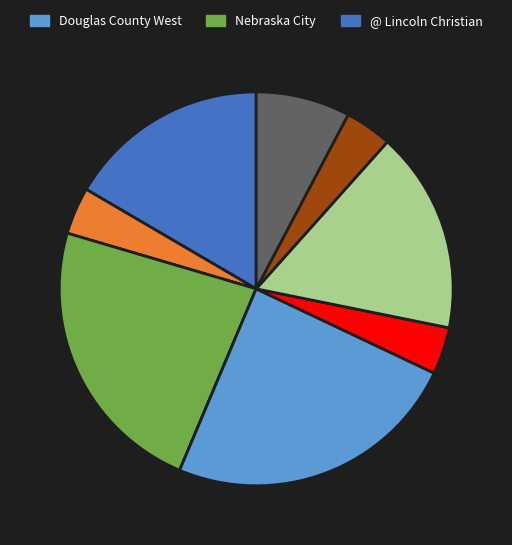

Is there any slice that represents more than half of the pie?

No